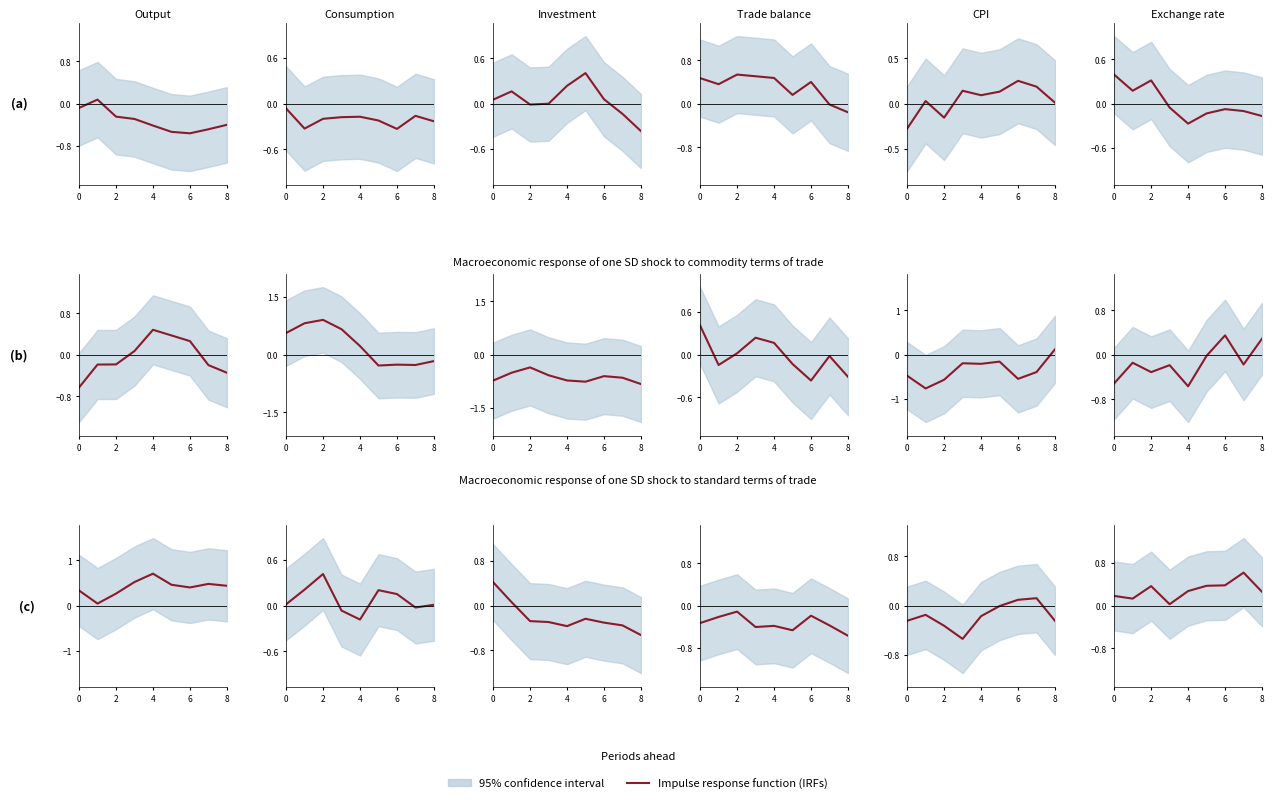

Which label corresponds to the smallest value in the chart?

6